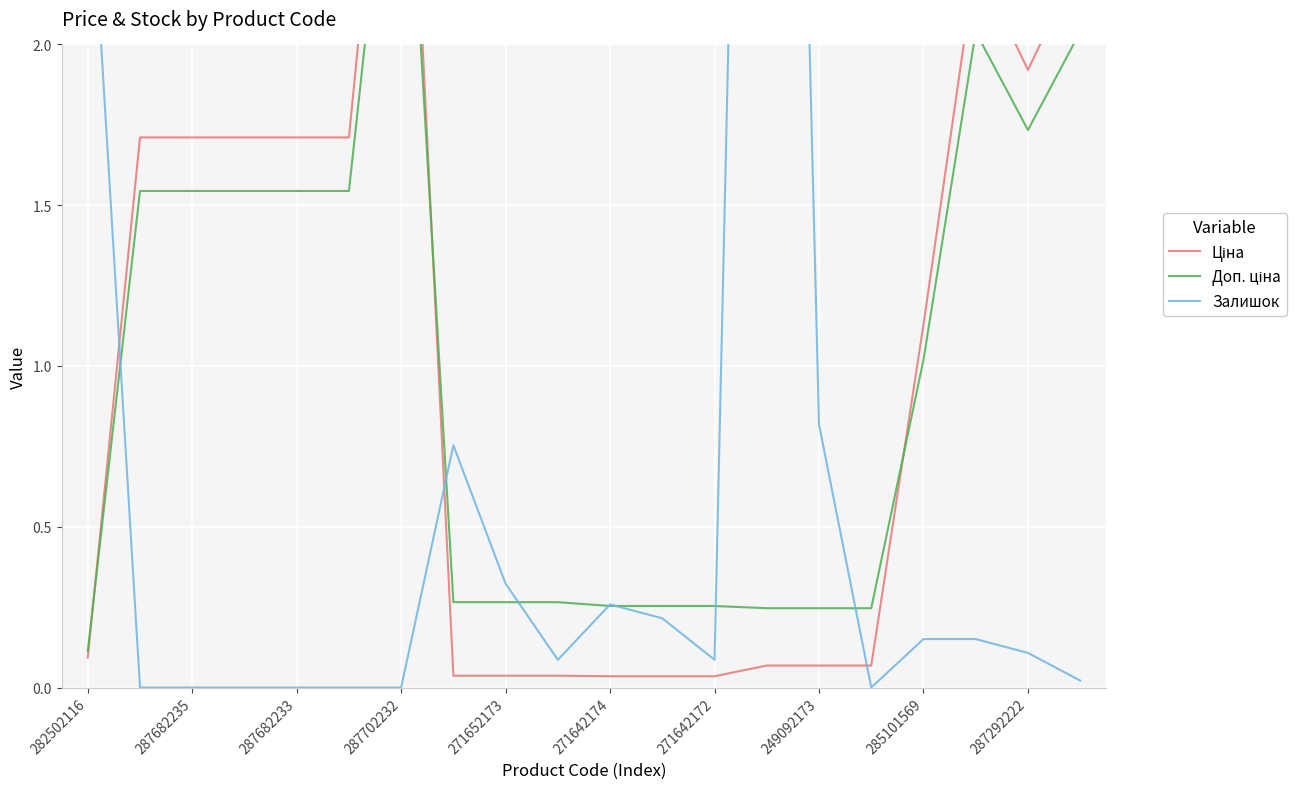

What is the sum of the Залишок values at 11 and 282502116?

2.9